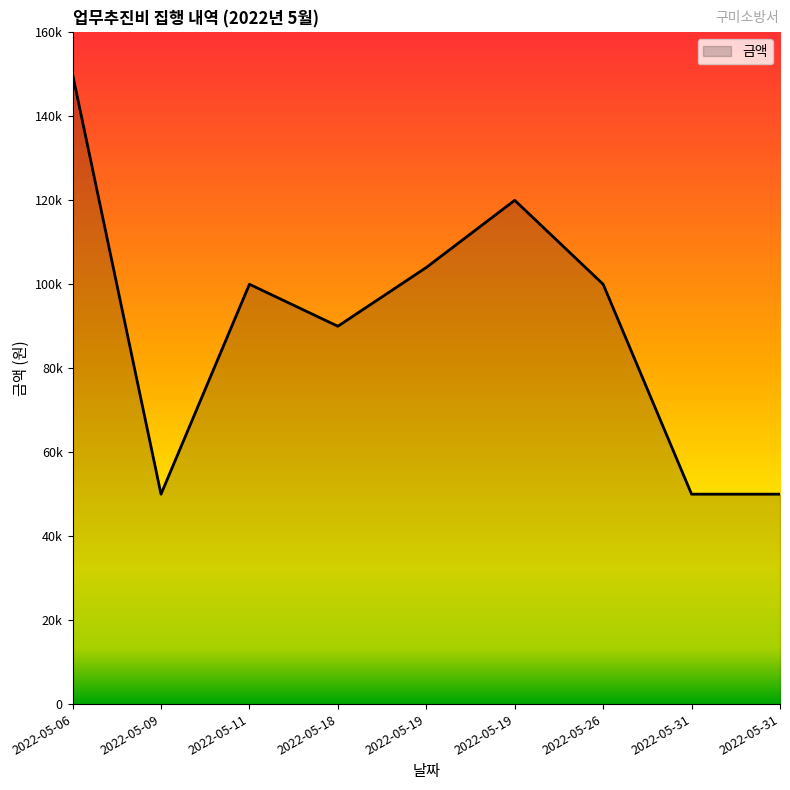

Is this an area chart (filled region under the line)?

Yes